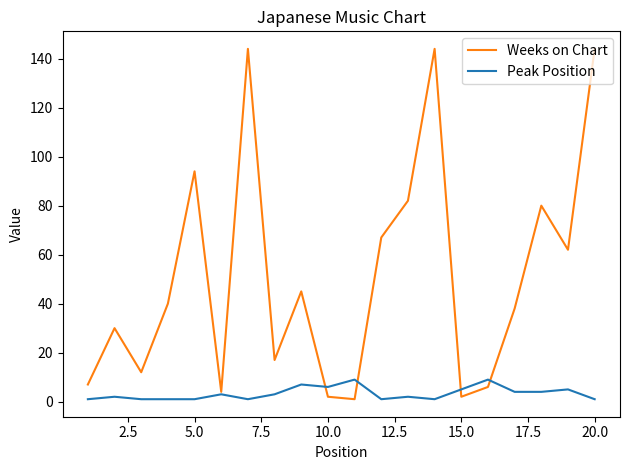

Rank the series by their maximum value, from lowest to highest.

Peak Position, Weeks on Chart